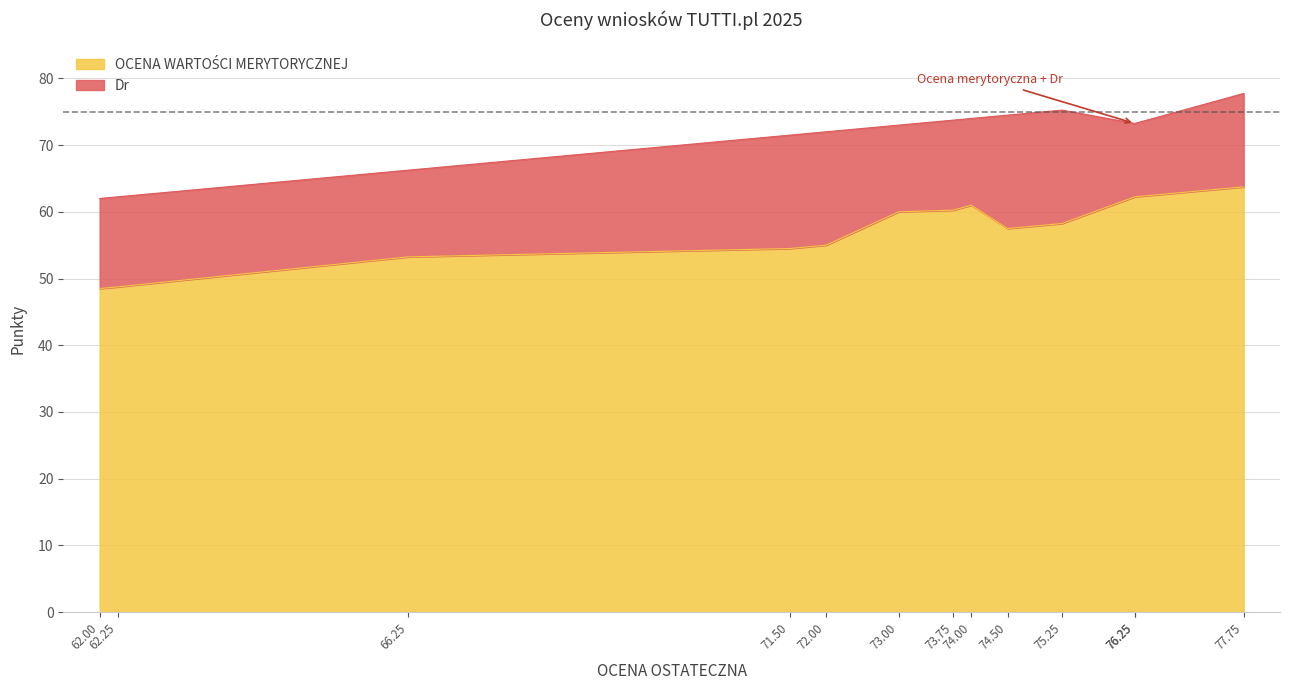

Which category has the highest value in the OCENA WARTOŚCI MERYTORYCZNEJ series?

77.75